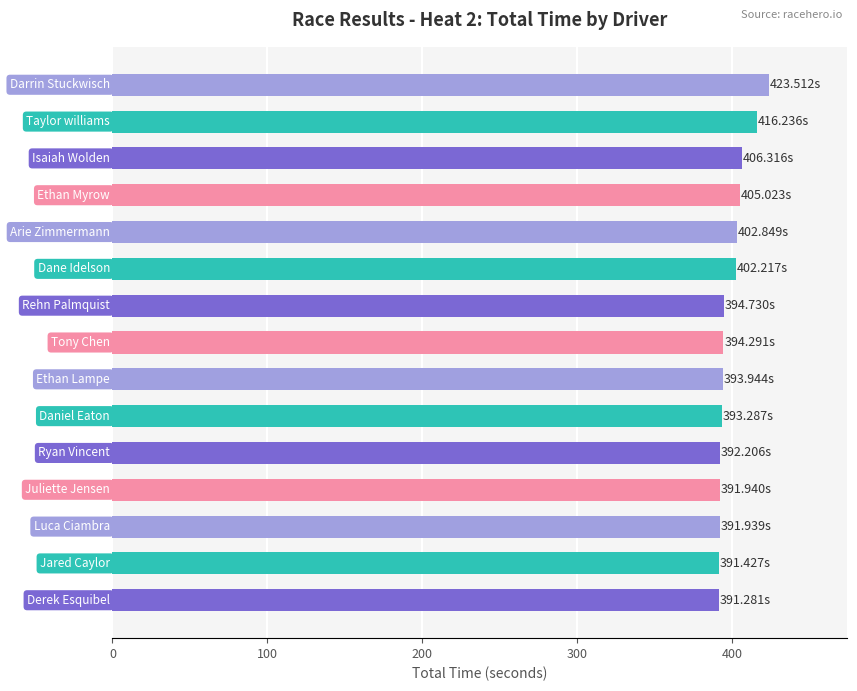

What is the sum of all values?

5991.2